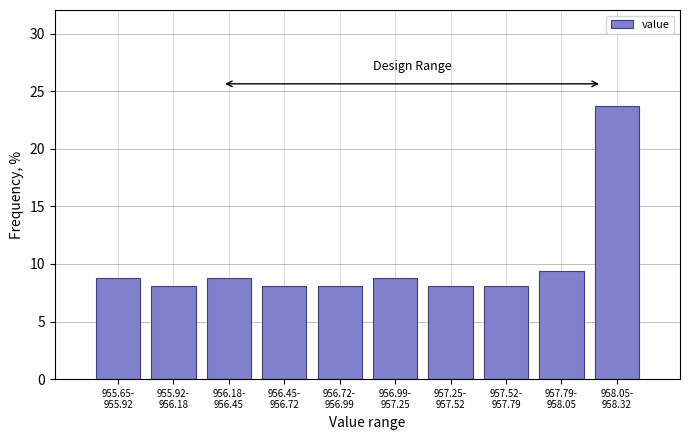

Reading right to left, list all the values displayed in this chart.

23.8	9.4	8.1	8.1	8.8	8.1	8.1	8.8	8.1	8.8